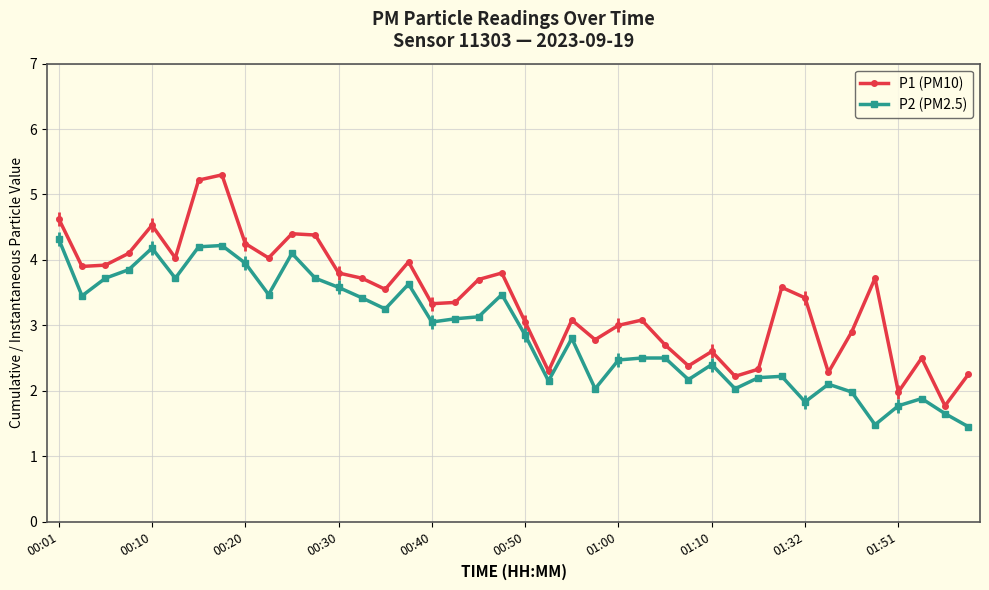

What is the average value of the P2 (PM2.5) series?

2.9